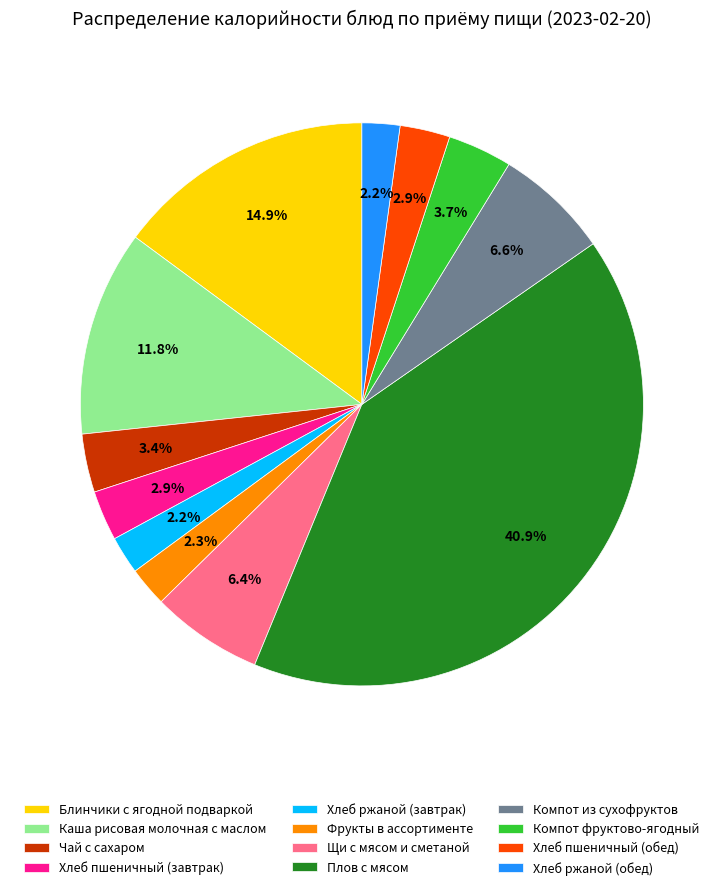

To the nearest percent, what portion does Хлеб пшеничный (завтрак) represent?

3%